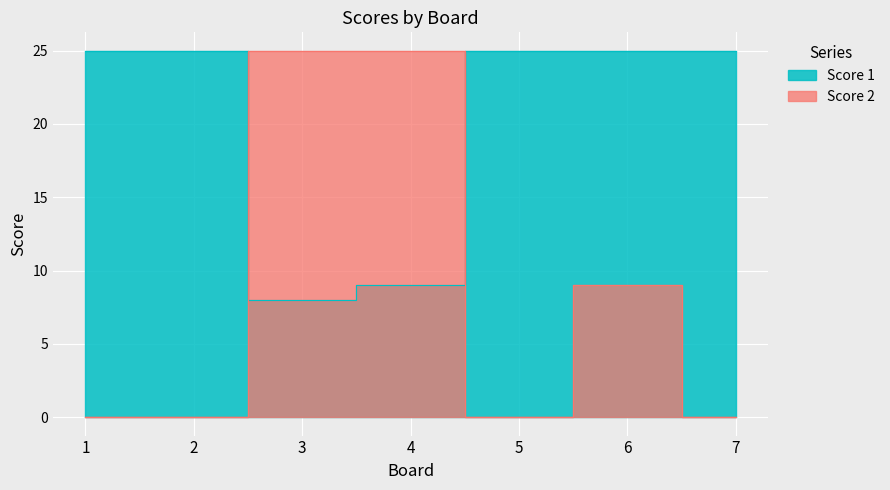

True or false: Score 2 has more than 1 points higher than both neighbors.

False